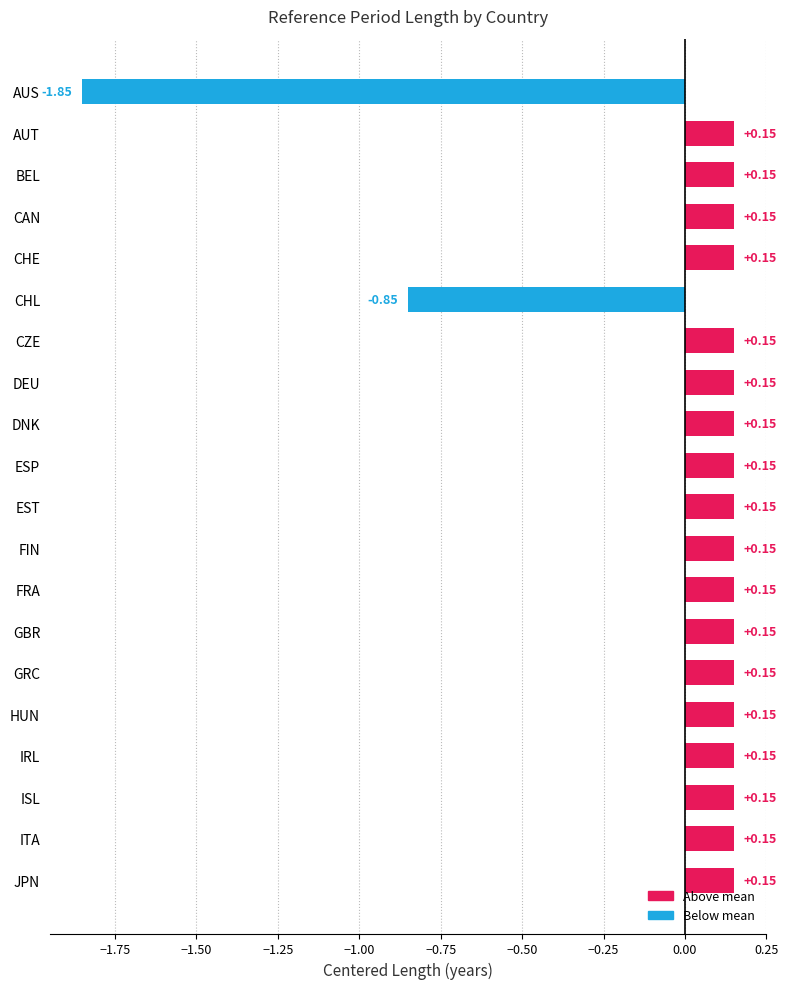

Does the chart contain stacked bars?

No